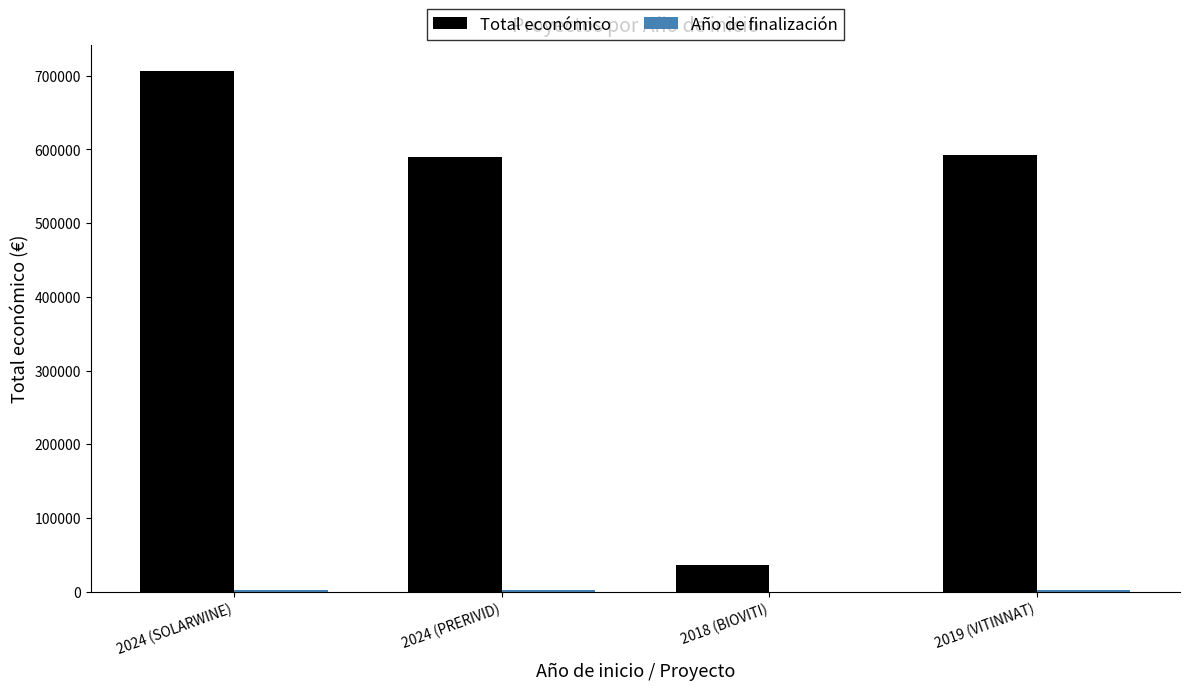

At which category is the sum across all series the highest?

2024 (SOLARWINE)